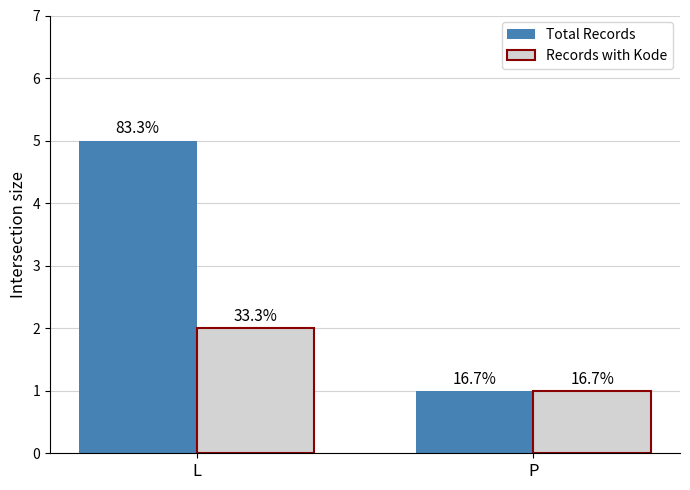

What is the minimum value for Records with Kode?

1